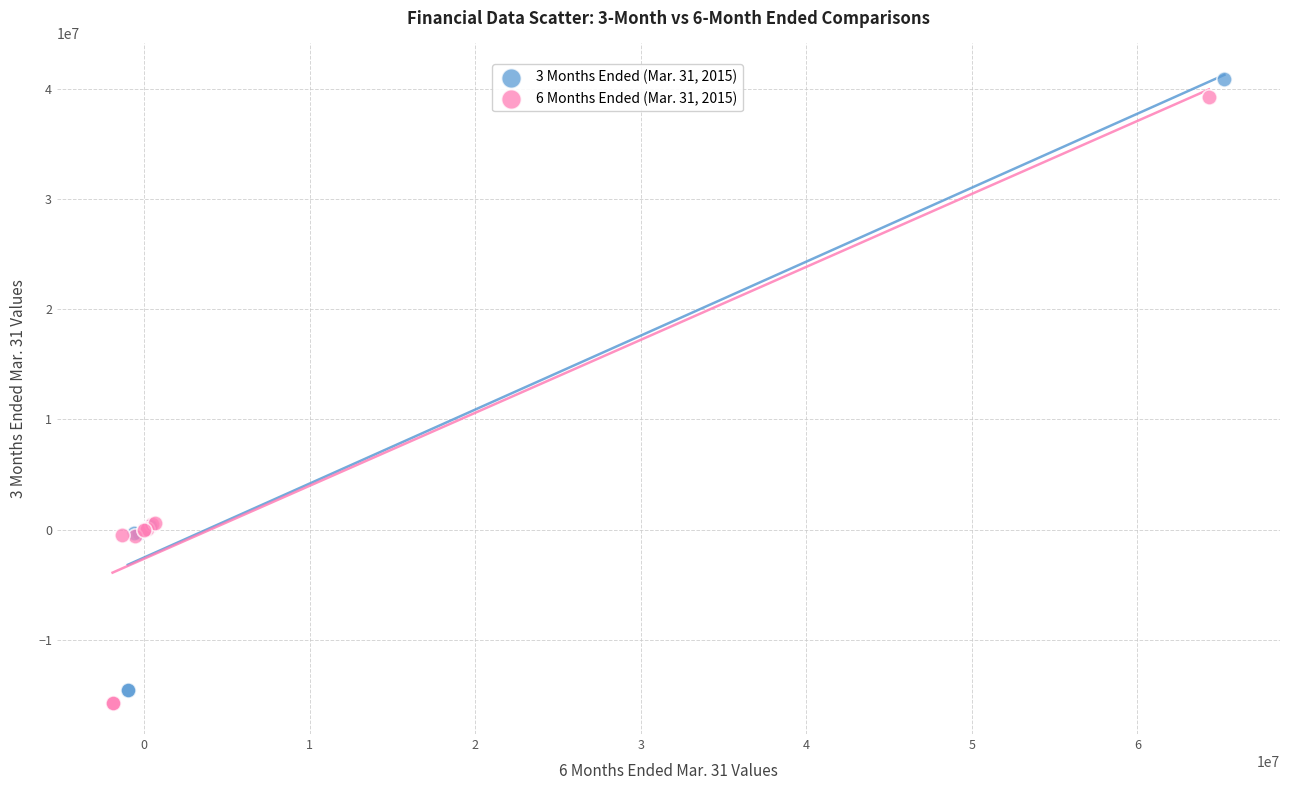

Which series reaches the minimum Y coordinate?

6 Months Ended (Mar. 31, 2015)